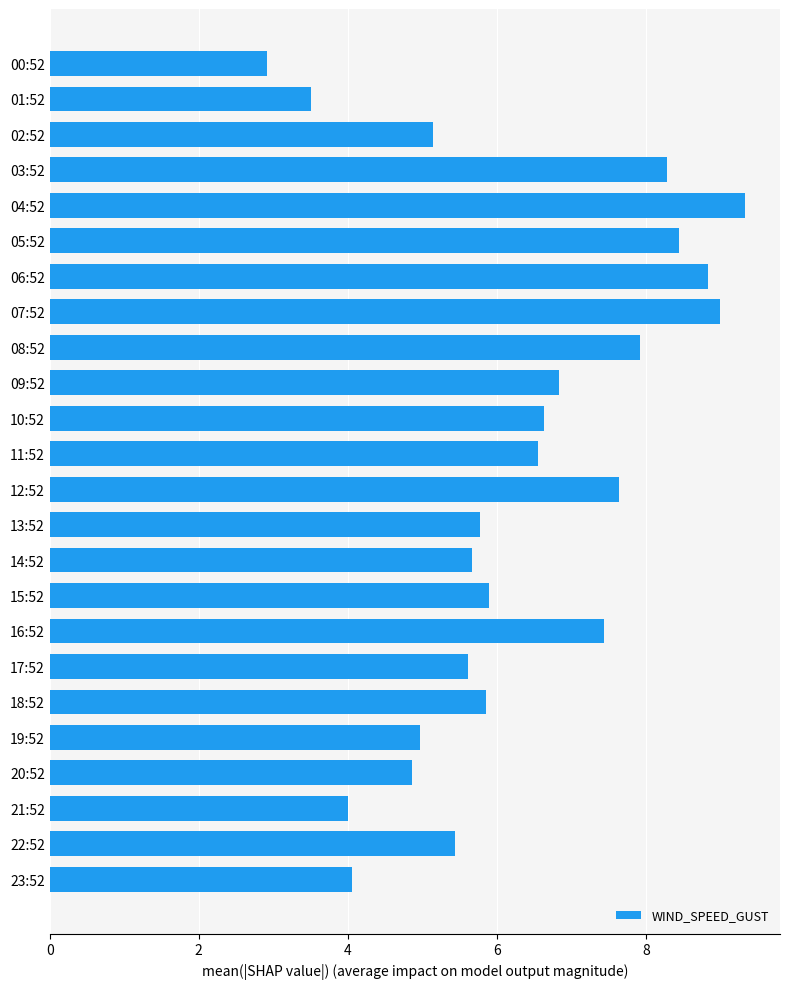

What is the label of the 14th bar from the top?

13:52